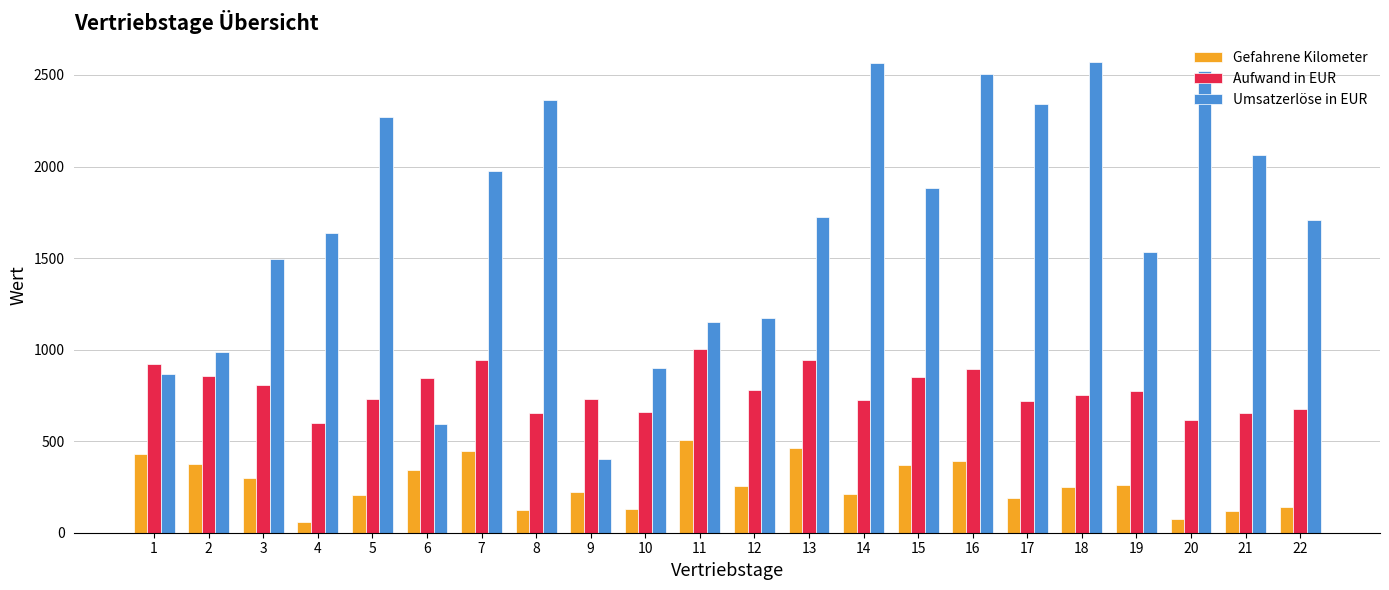

Which series has the widest spread of values?

Umsatzerlöse in EUR